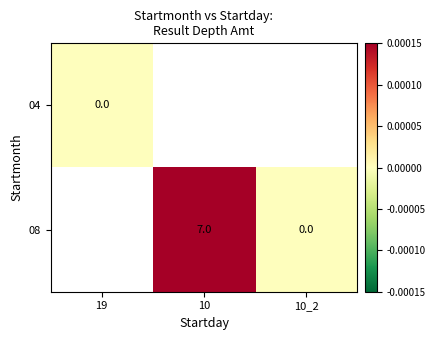

The value of 08 at 10 is 4. True or false?

False